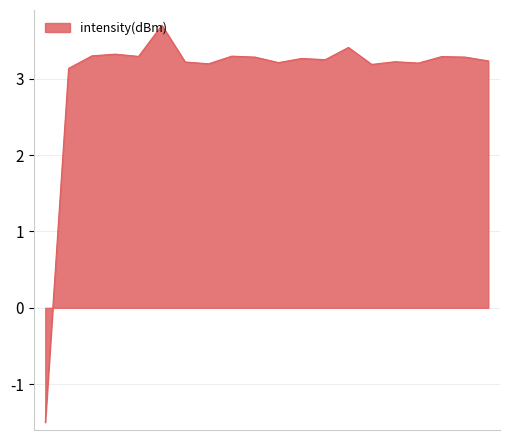

What is the difference between the maximum and minimum values?

5.2